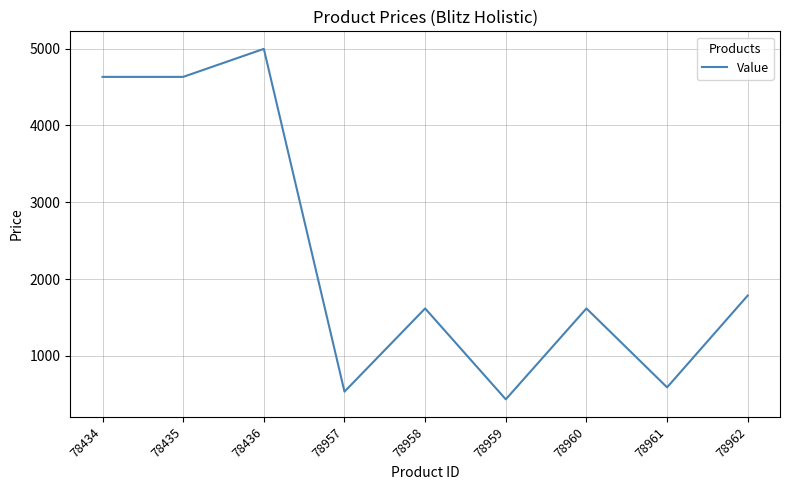

What is the difference between the maximum and minimum values?

4563.9